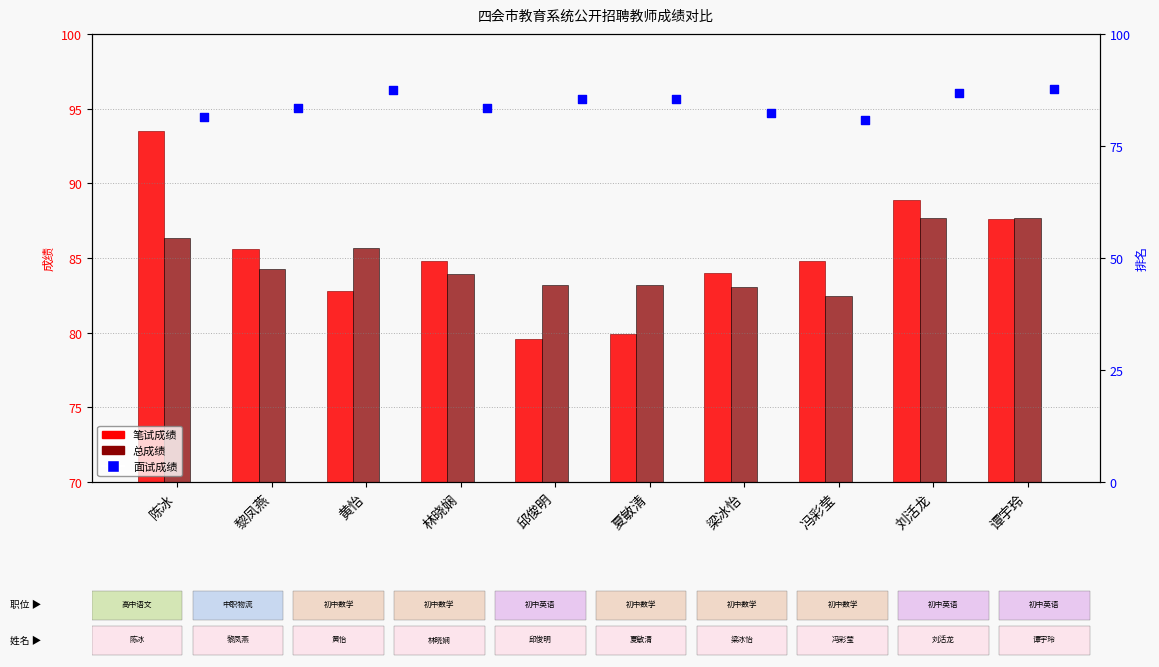

At which category is the sum across all series the highest?

刘活龙